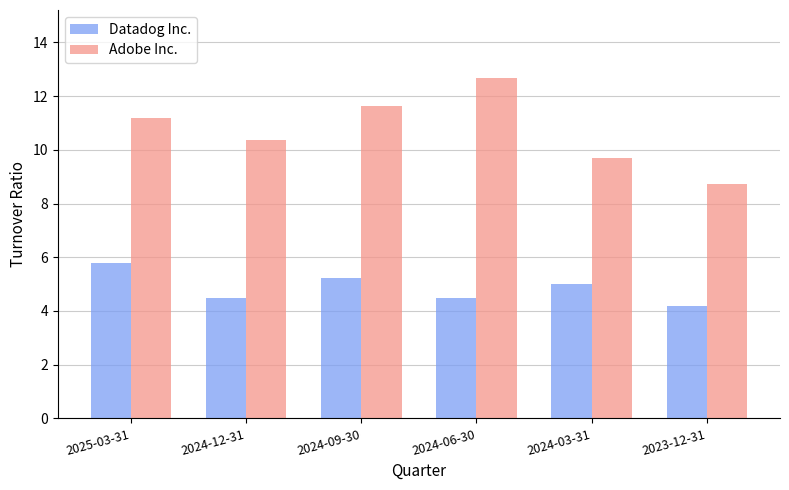

How many distinct data groups are displayed?

2